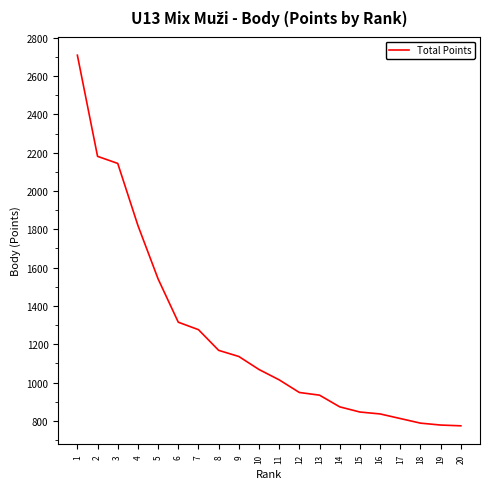

True or false: the data shows 1541 at 5.

True